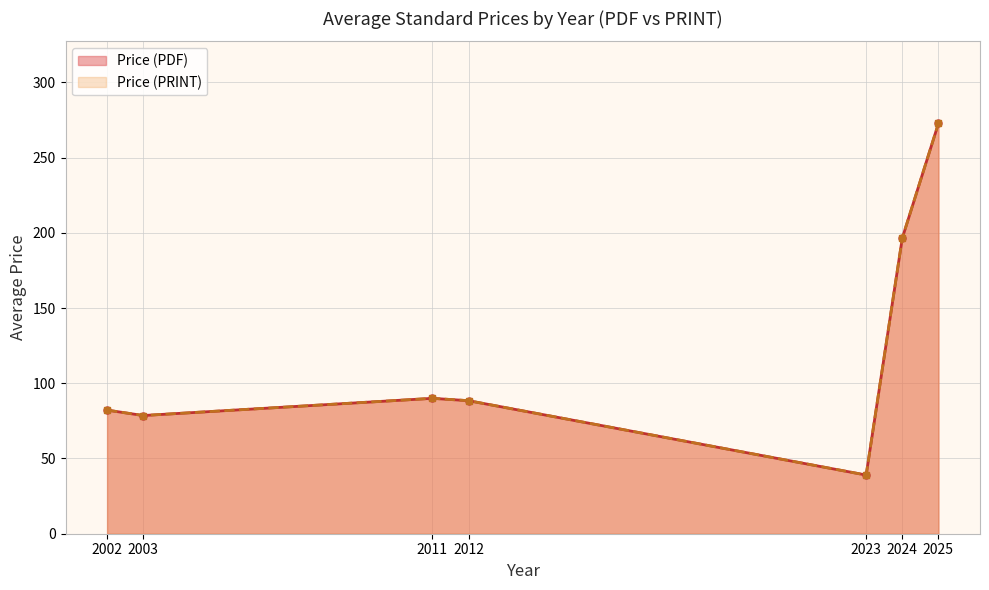

True or false: Price (PRINT) and Price (PDF) cross at least once.

False